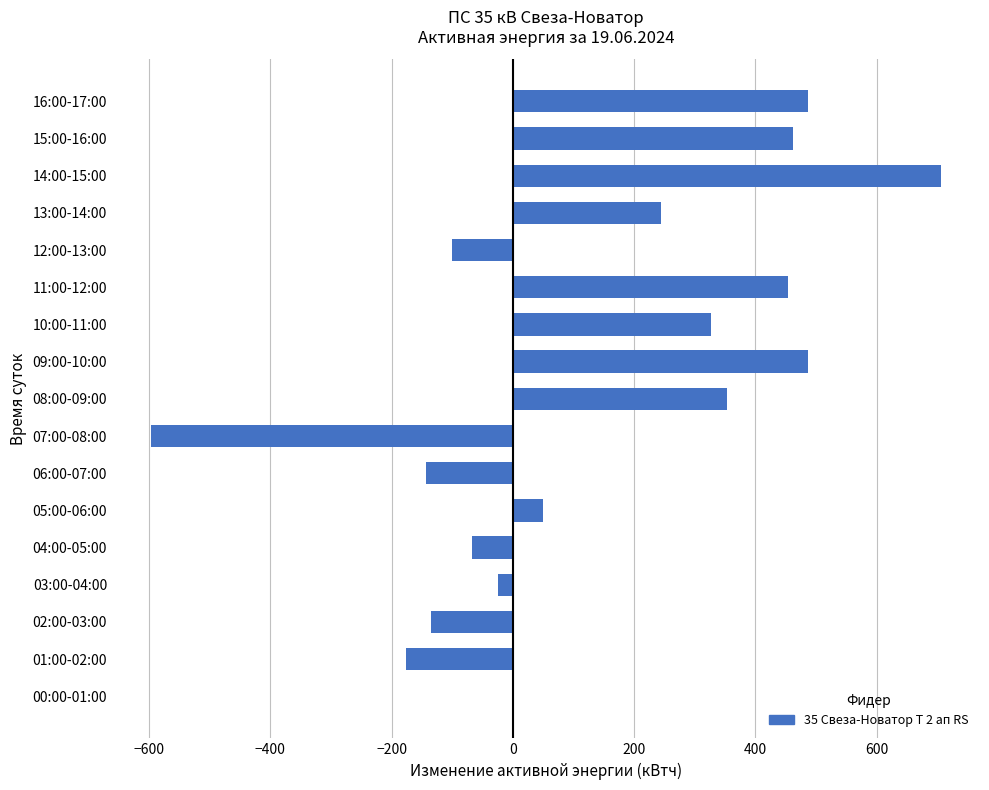

How many data points does each series have?

17